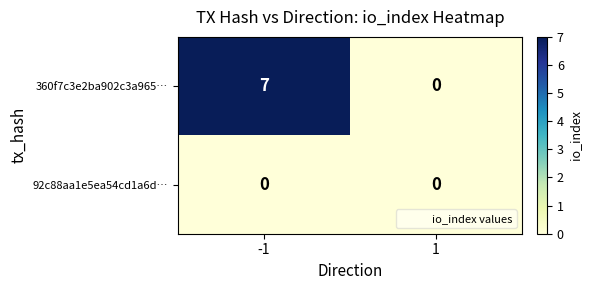

List the series in order of their overall mean, highest first.

360f7c3e2ba902c3a965…, 92c88aa1e5ea54cd1a6d…